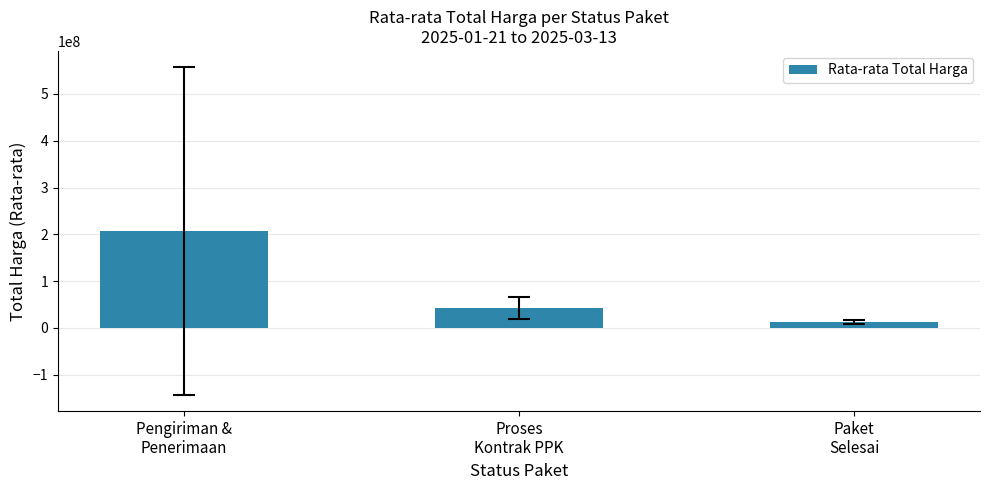

Does the chart contain any negative values?

No